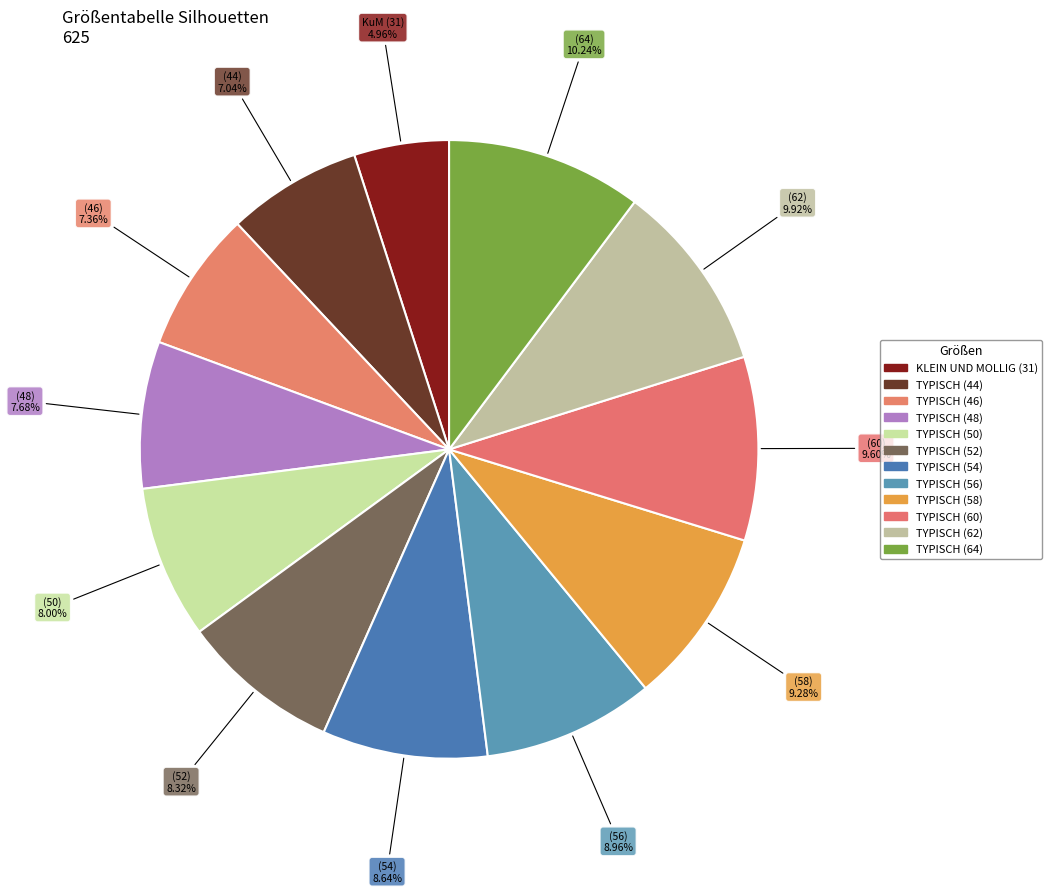

What is the smallest slice in the pie chart?

KLEIN UND MOLLIG (31)